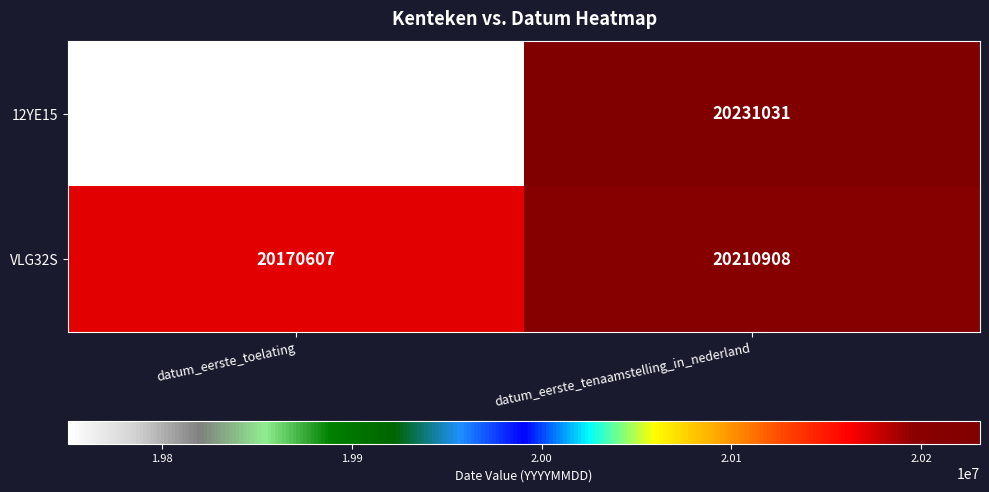

Reading left to right, extract all data points from this chart.

12YE15: 19750630	20231031
VLG32S: 20170607	20210908